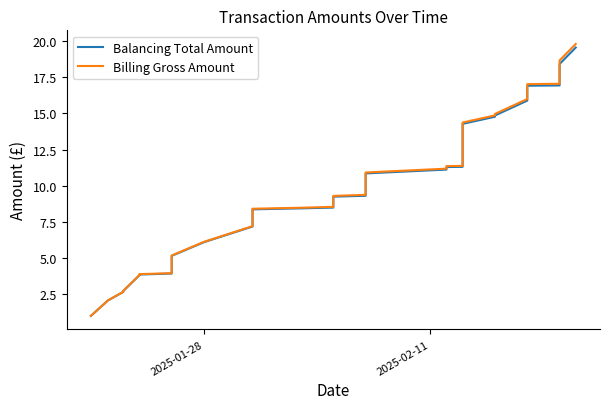

What is the maximum value for Balancing Total Amount?

19.6